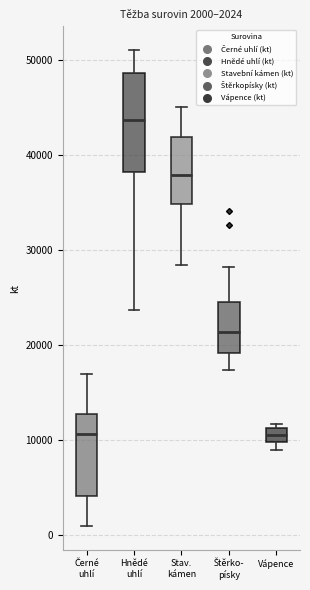

Comparing the boxes themselves (not the whiskers), which one is the tallest?

Hnědé uhlí